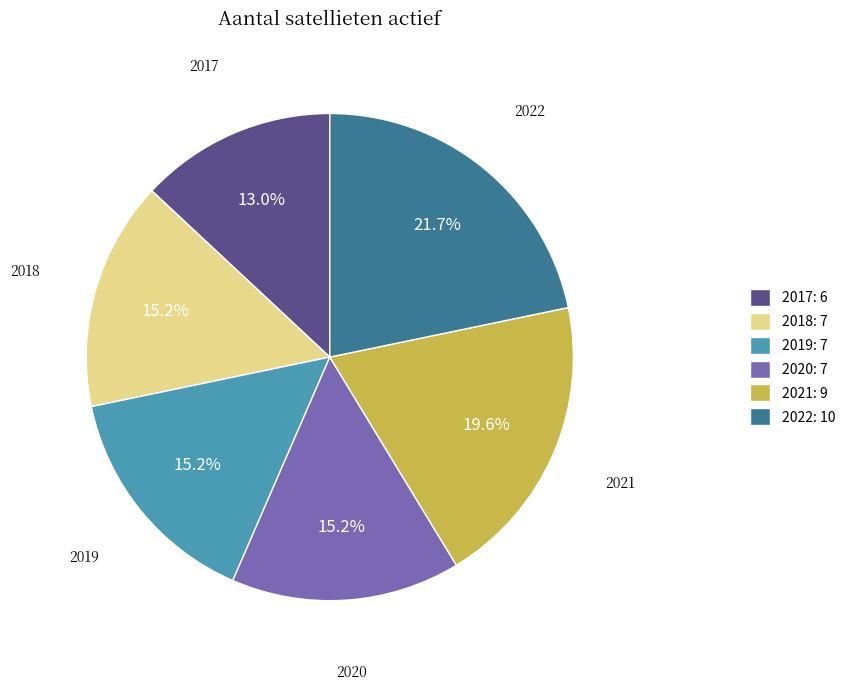

To the nearest percent, what is the average slice percentage?

17%